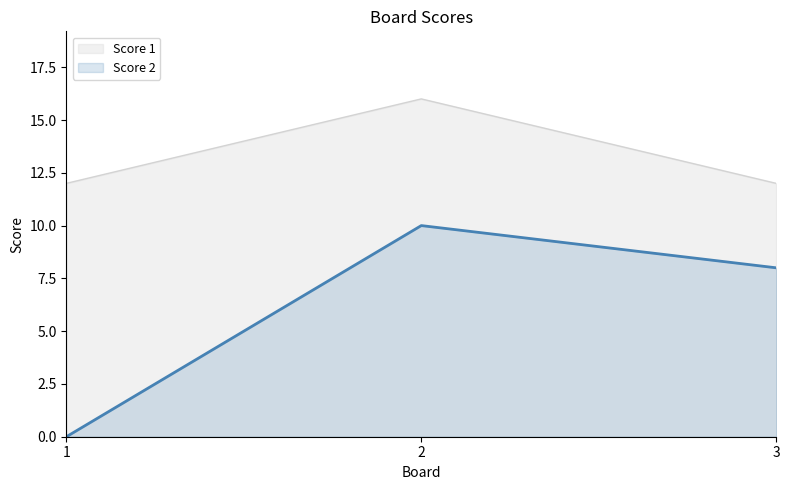

The Score 1 series shows 12 at 3. True or false?

True